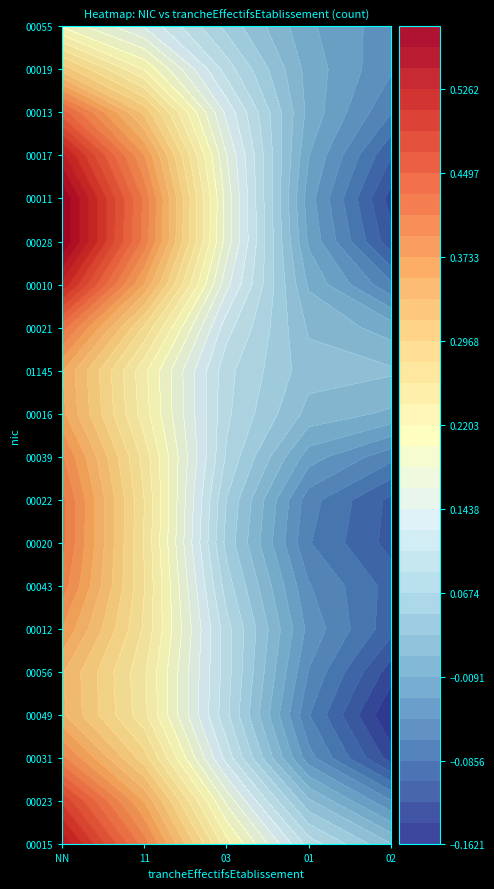

Reading left to right, extract all data points from this chart.

00015: 1	0	0	0	0
00023: 1	0	0	0	0
00031: 1	0	0	0	0
00049: 0	1	0	0	0
00056: 0	0	1	0	0
00012: 1	0	0	0	0
00043: 1	0	0	0	0
00020: 1	0	0	0	0
00022: 1	0	0	0	0
00039: 1	0	0	0	0
00016: 1	0	0	0	0
01145: 0	0	0	0	0
00021: 1	0	0	0	0
00010: 1	0	0	0	0
00028: 1	0	0	0	0
00011: 1	0	0	0	0
00017: 1	0	0	0	0
00013: 1	0	0	0	0
00019: 1	0	0	0	0
00055: 0	0	0	0	0